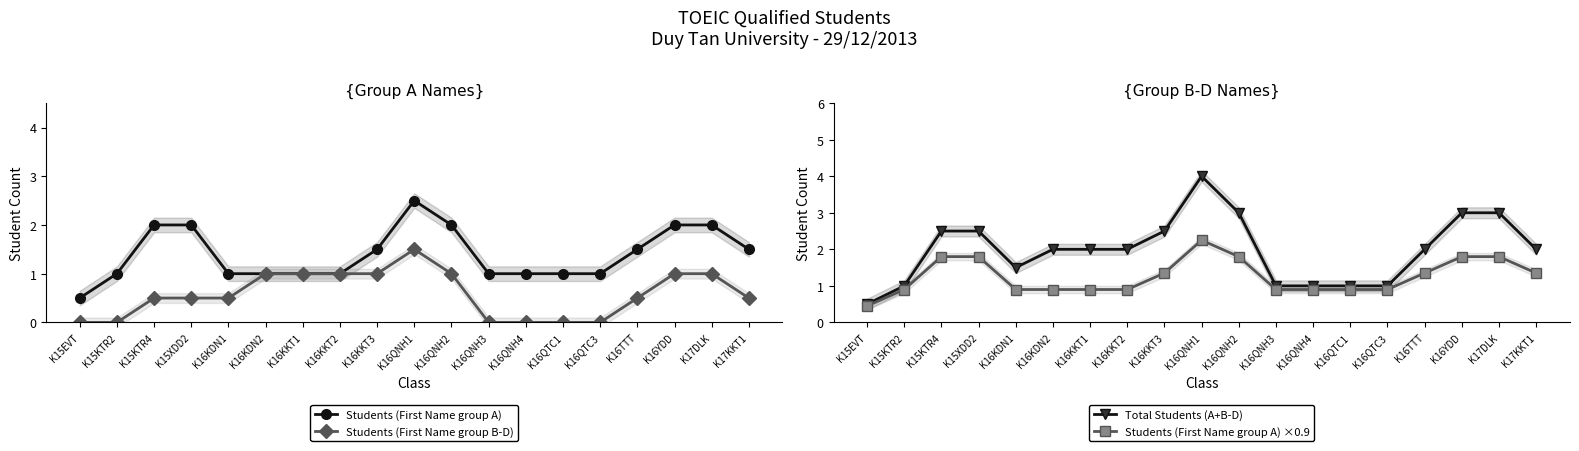

Which label corresponds to the smallest value in the chart?

K15EVT